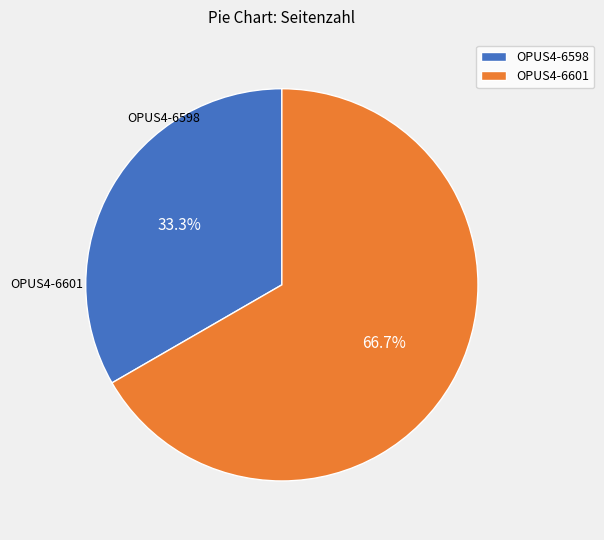

How many slices are in this pie chart?

2